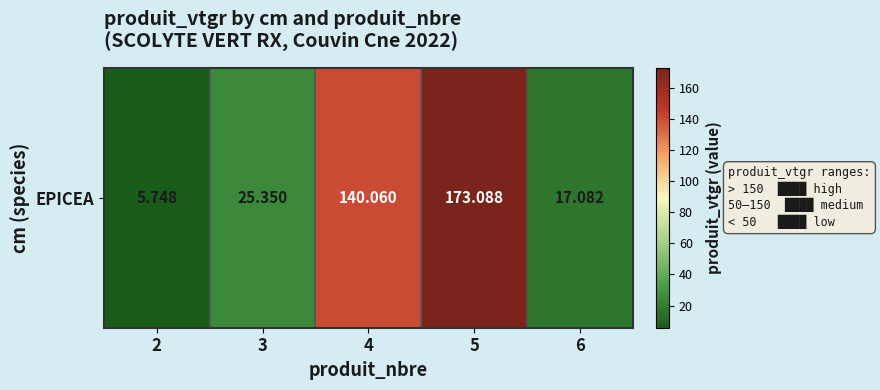

What is the average value?

72.3